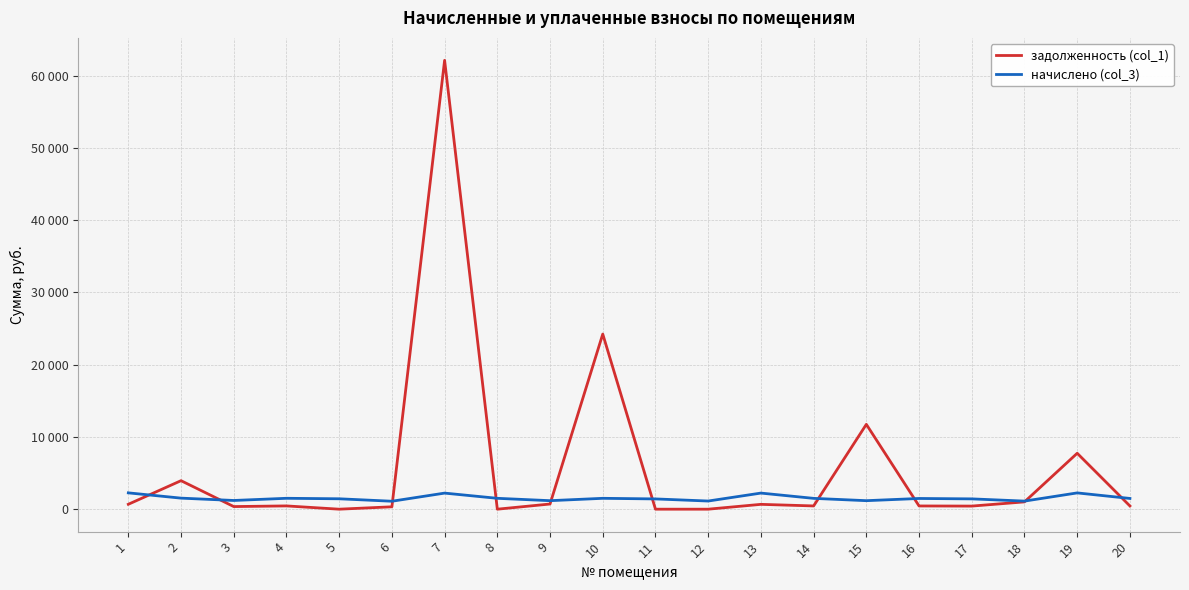

Does the chart display data point markers on the line(s)?

No